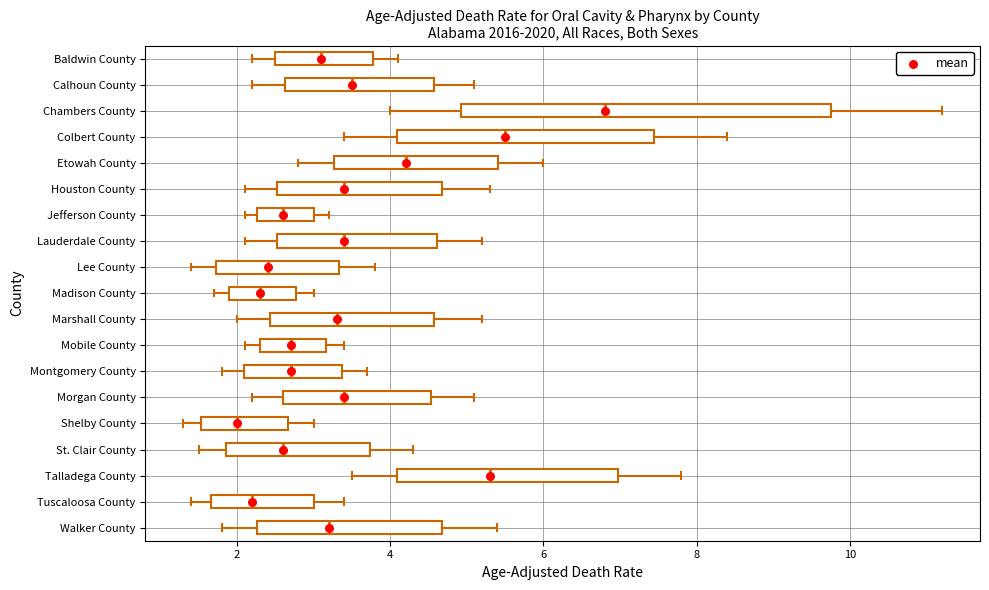

Comparing the boxes themselves (not the whiskers), which one is the widest?

Chambers County